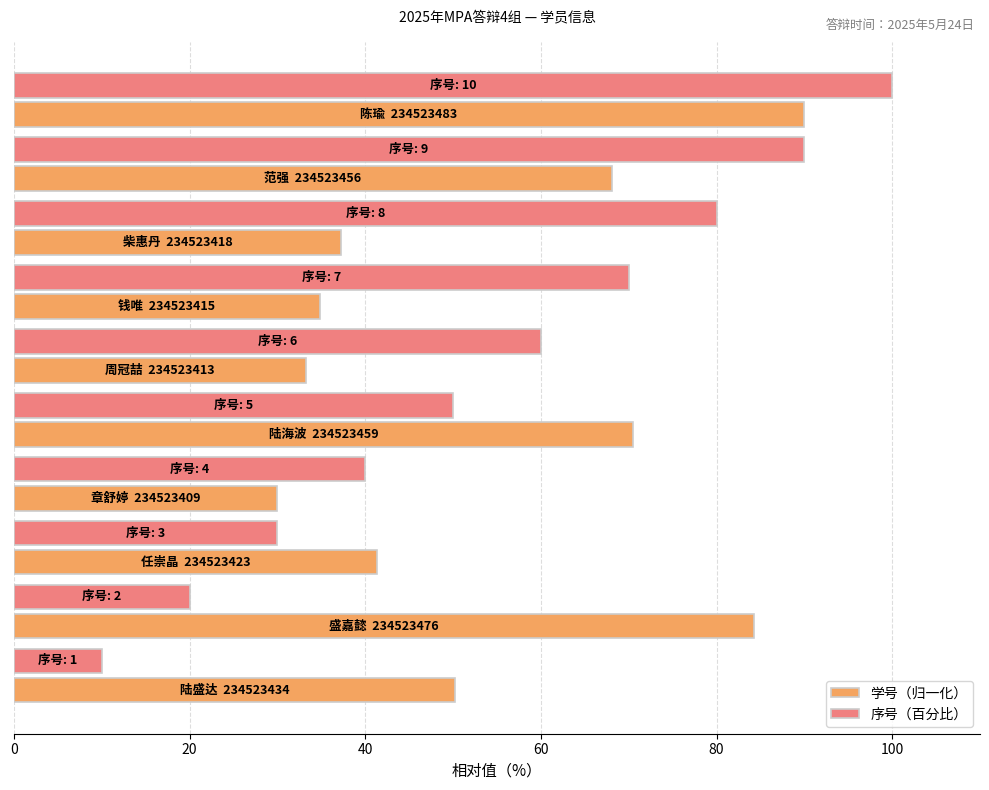

Which series has the widest spread of values?

序号（百分比）